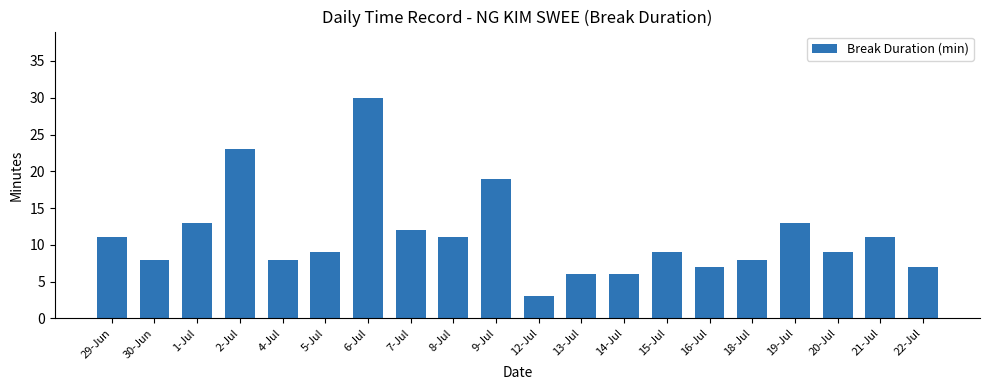

Reading right to left, list all the values displayed in this chart.

22-Jul=7	21-Jul=11	20-Jul=9	19-Jul=13	18-Jul=8	16-Jul=7	15-Jul=9	14-Jul=6	13-Jul=6	12-Jul=3	9-Jul=19	8-Jul=11	7-Jul=12	6-Jul=30	5-Jul=9	4-Jul=8	2-Jul=23	1-Jul=13	30-Jun=8	29-Jun=11